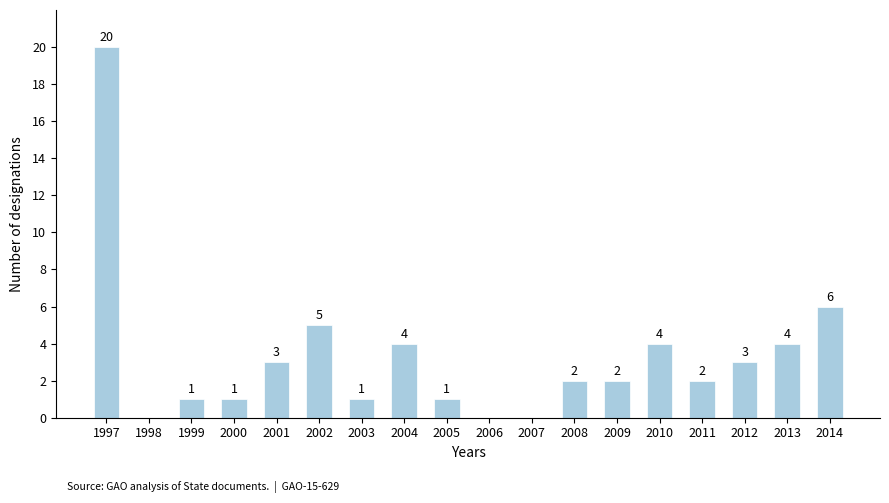

How many categories are shown in the chart?

18